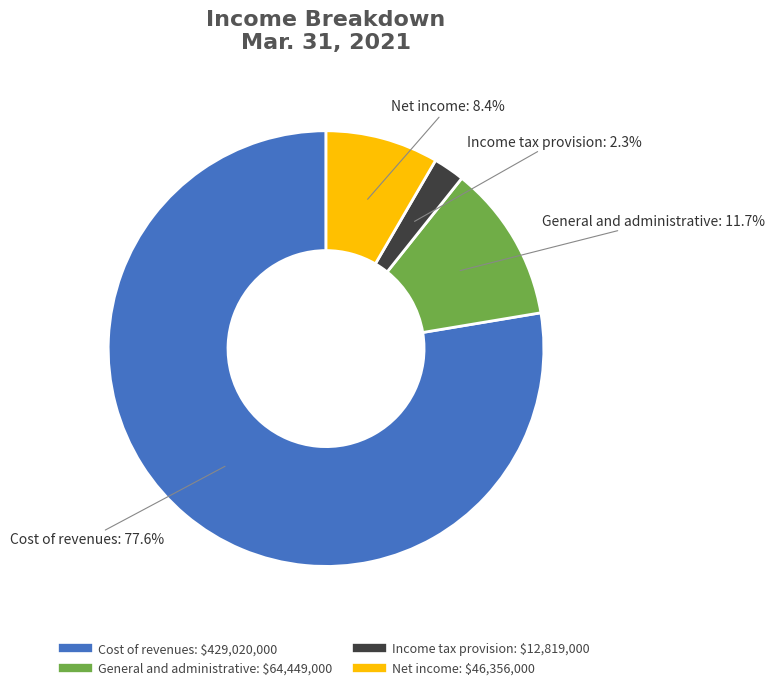

The Income tax provision slice represents 2% of the pie. True or false?

True